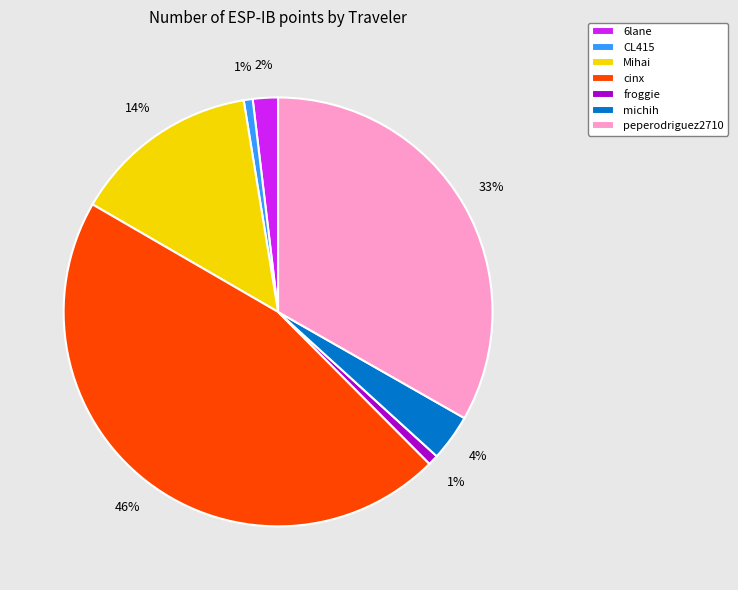

True or false: CL415 accounts for 13% of the total.

False